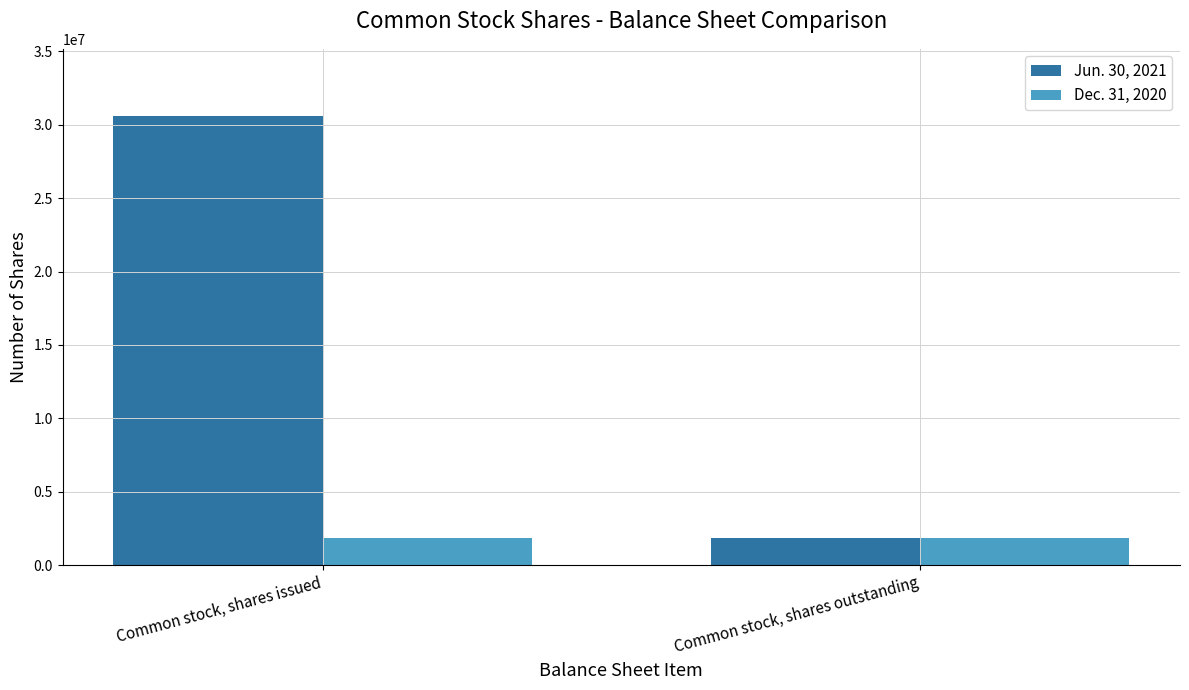

True or false: Dec. 31, 2020 has a value of 1875422 at Common stock, shares issued.

True